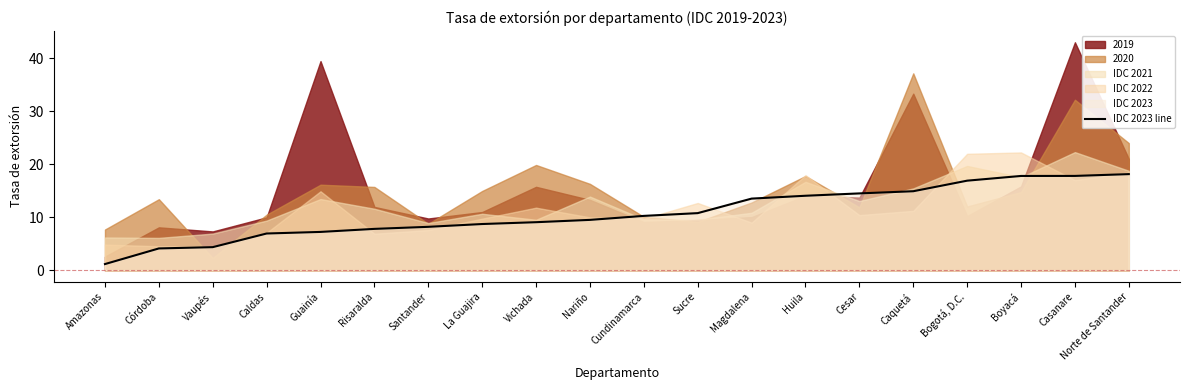

The chart shows a value of 4.1 at Córdoba. True or false?

True